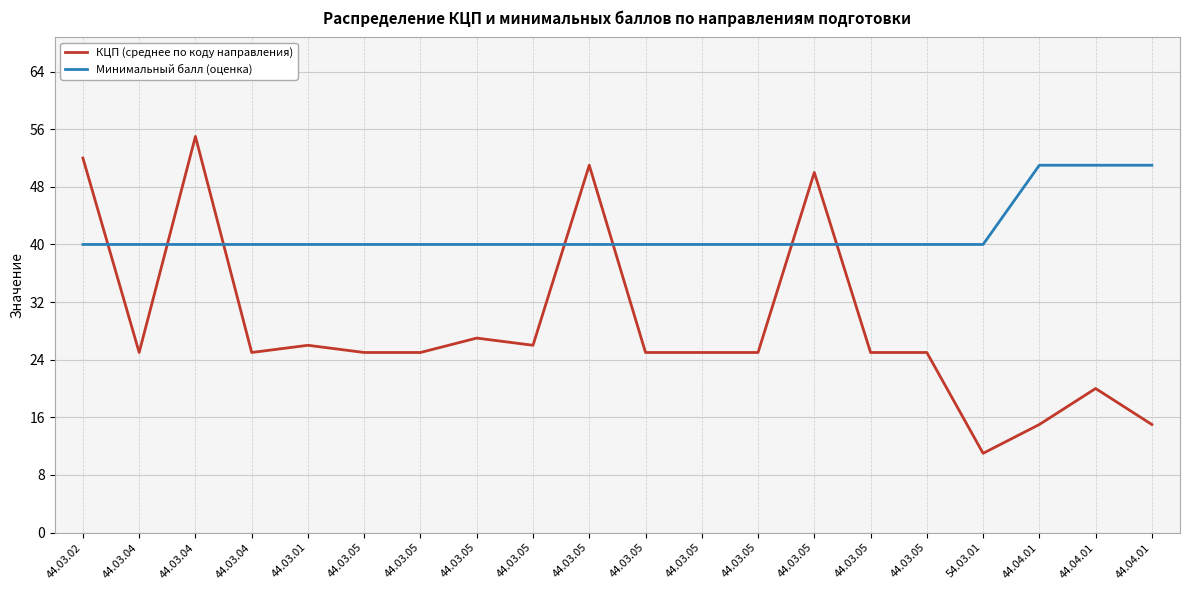

What is the label of the 8th point from the right?

44.03.05